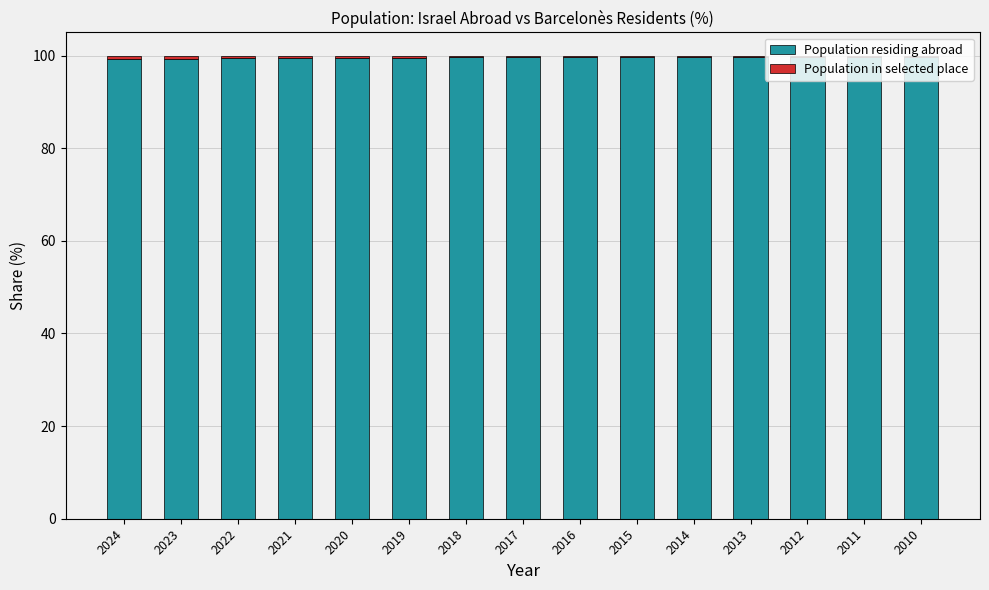

What is the maximum value for Population residing abroad?

99.8